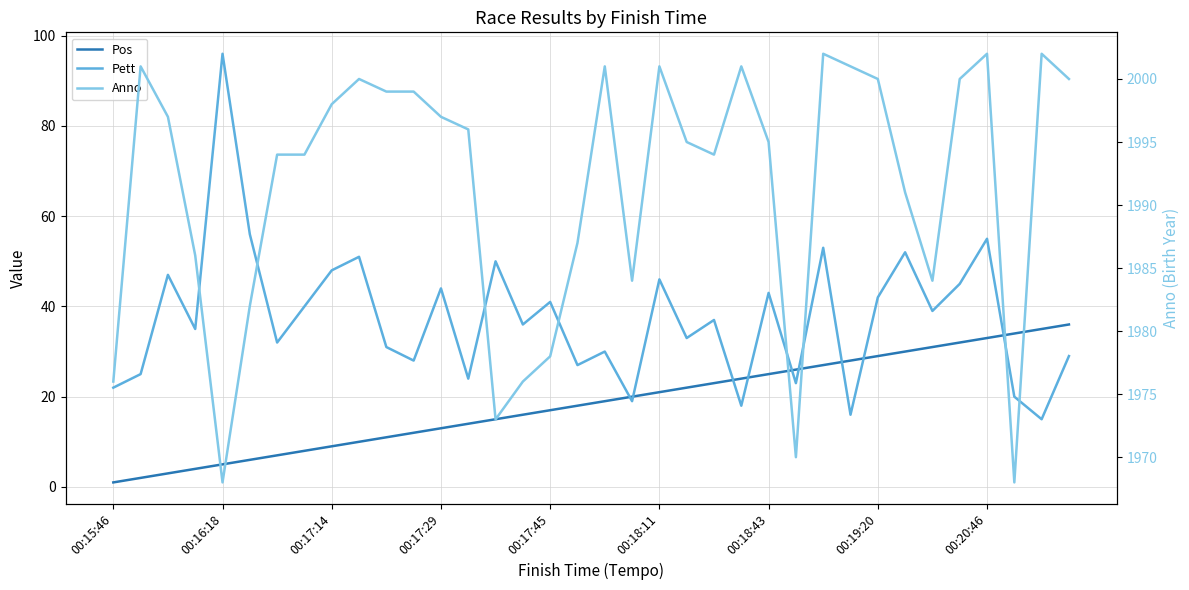

Rank the series at 00:15:46 from highest to lowest value.

Anno, Pett, Pos